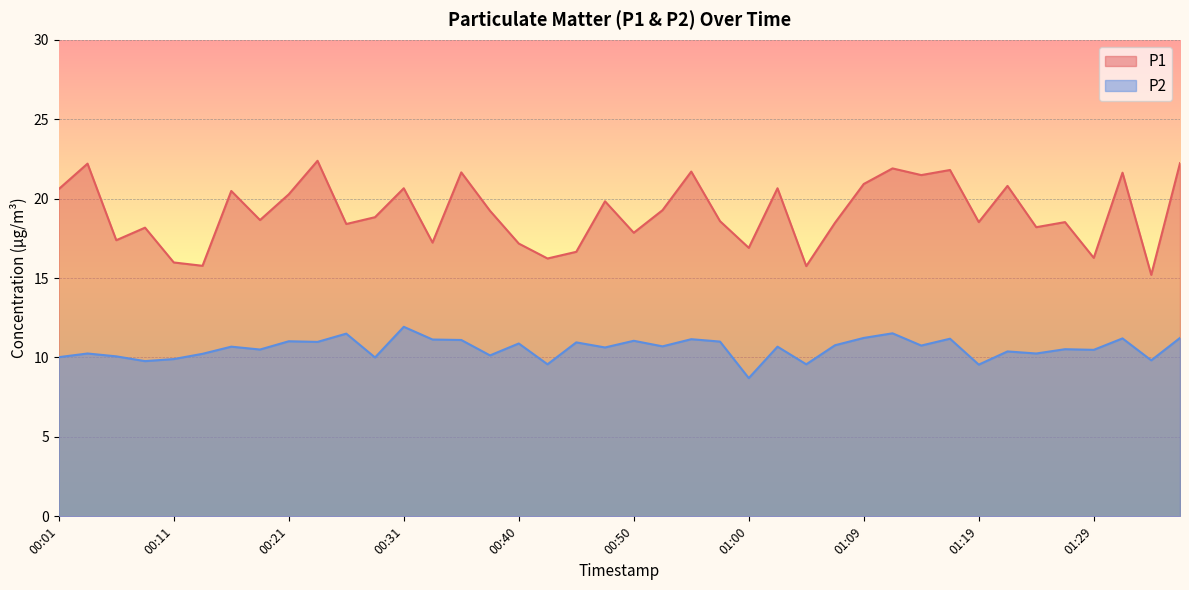

What position from the left is 00:01?

1